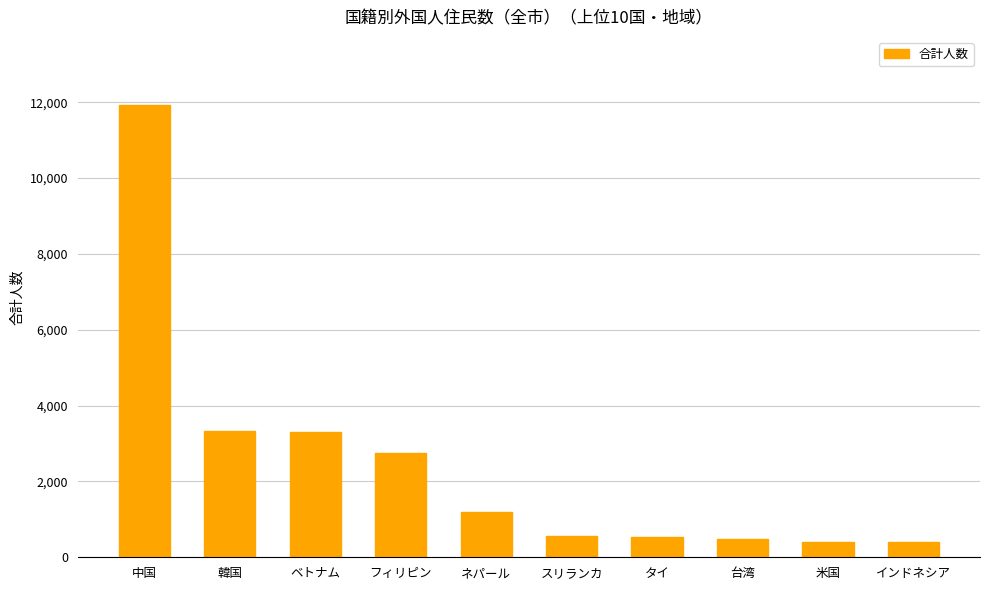

What is the change in value from 中国 to スリランカ?

-11379